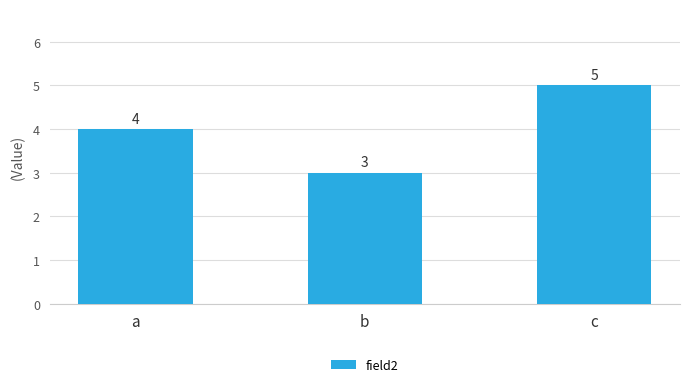

Reading right to left, list all the values displayed in this chart.

c=5	b=3	a=4